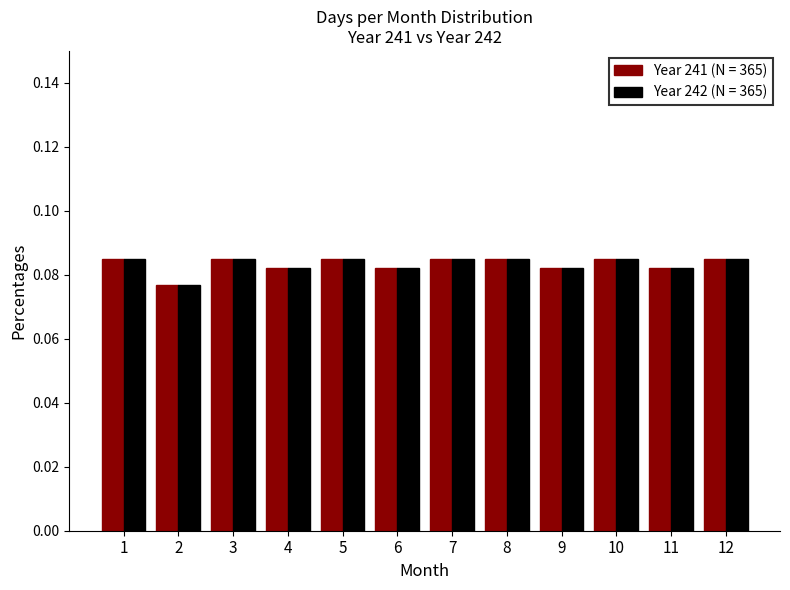

True or false: Year 242 (N = 365) has a value of 0.0 at 1.

False